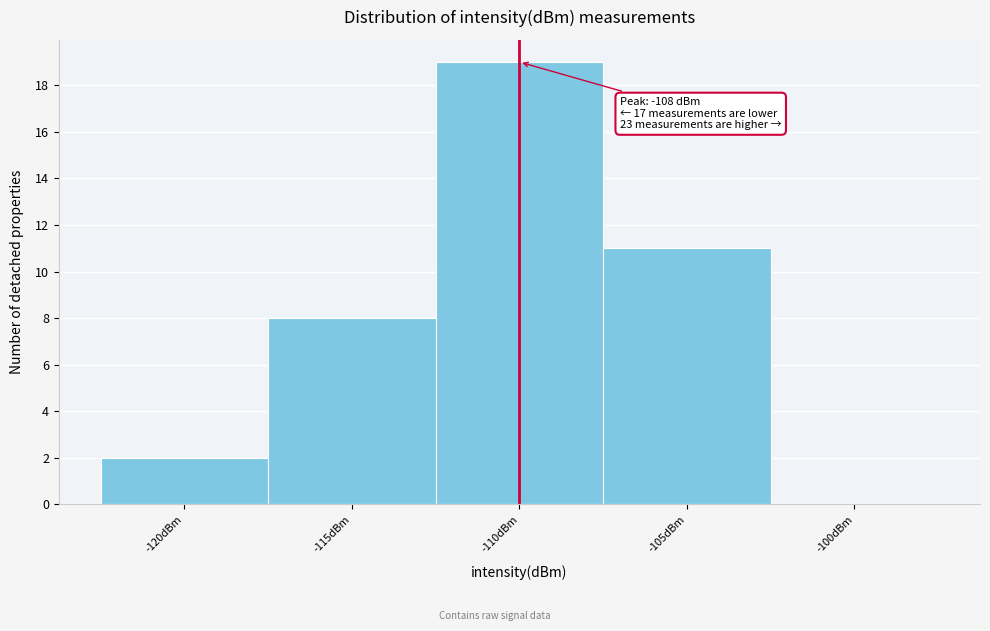

Reading right to left, transcribe all the data shown in this chart.

-100dBm=0	-105dBm=11	-110dBm=19	-115dBm=8	-120dBm=2